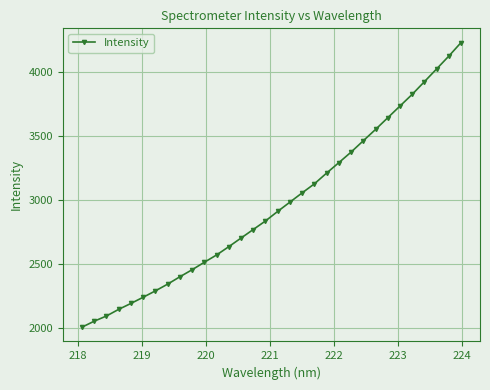

What is the difference between the maximum and minimum values?

2219.6